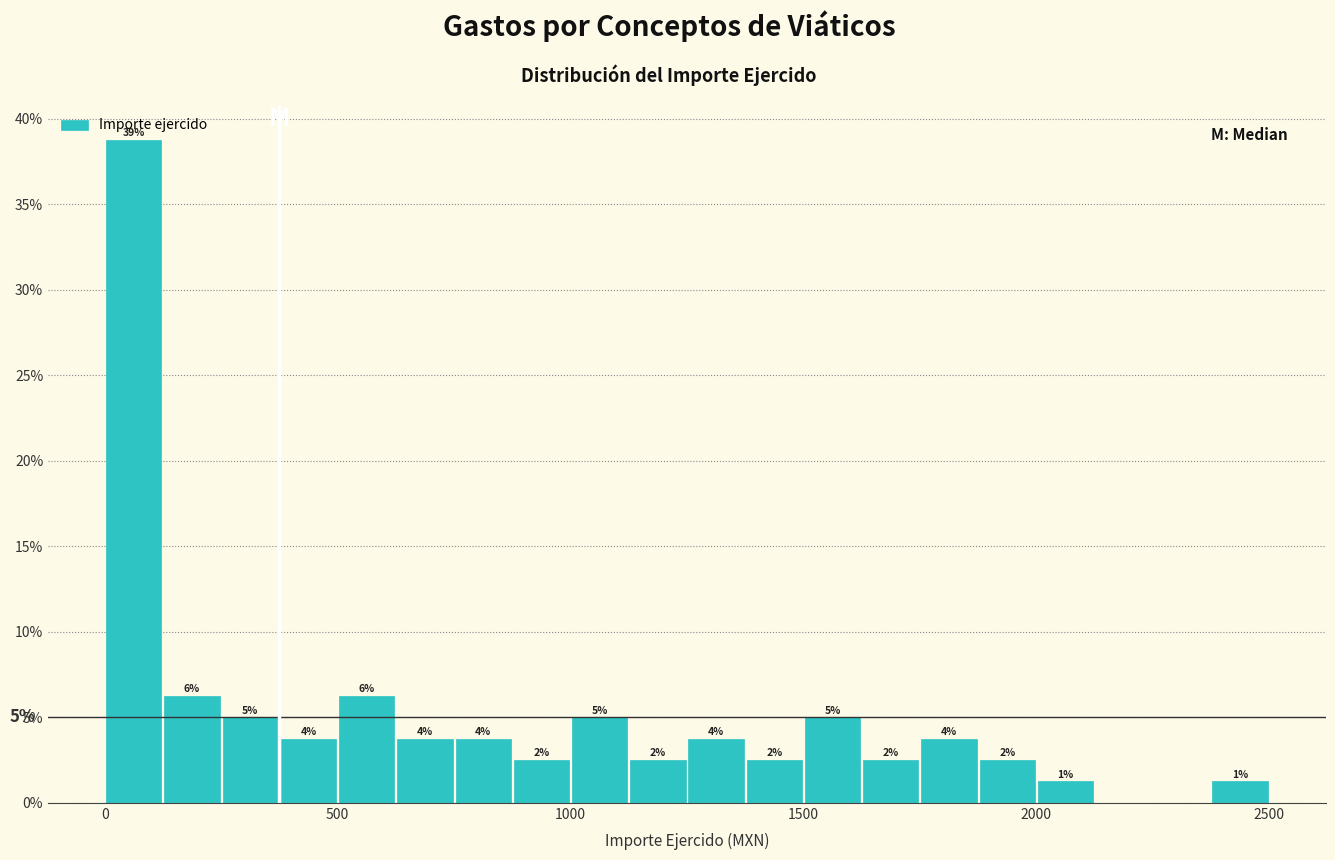

Around what value on the x-axis is the tallest bar? Give the approximate position of its centre, as read against the axis.

50